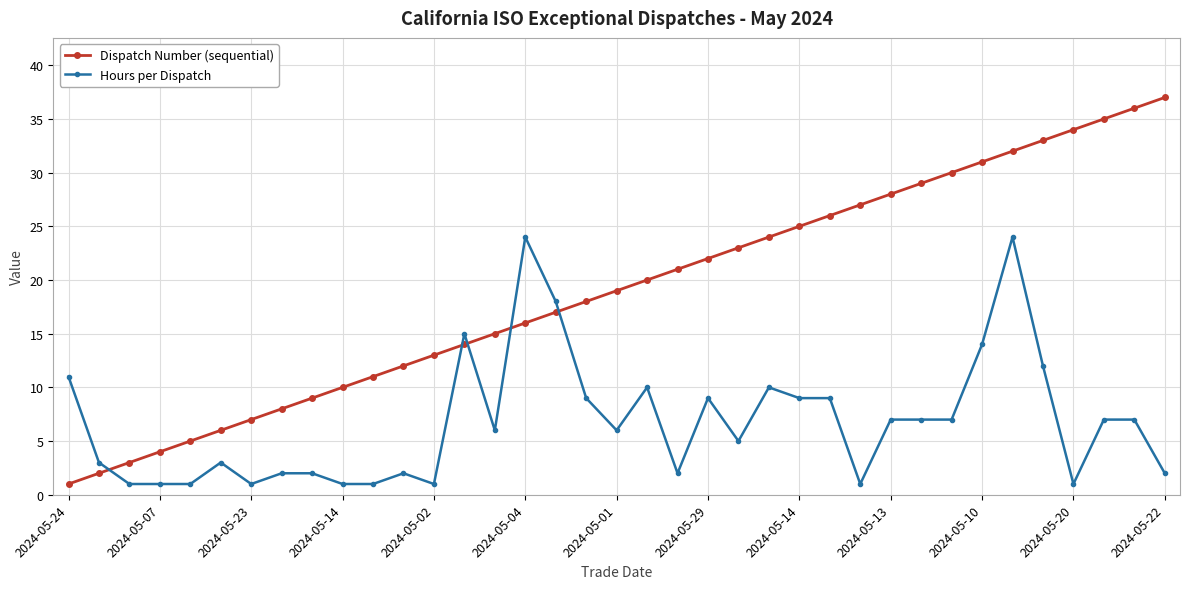

What is the maximum value shown in the chart?

37